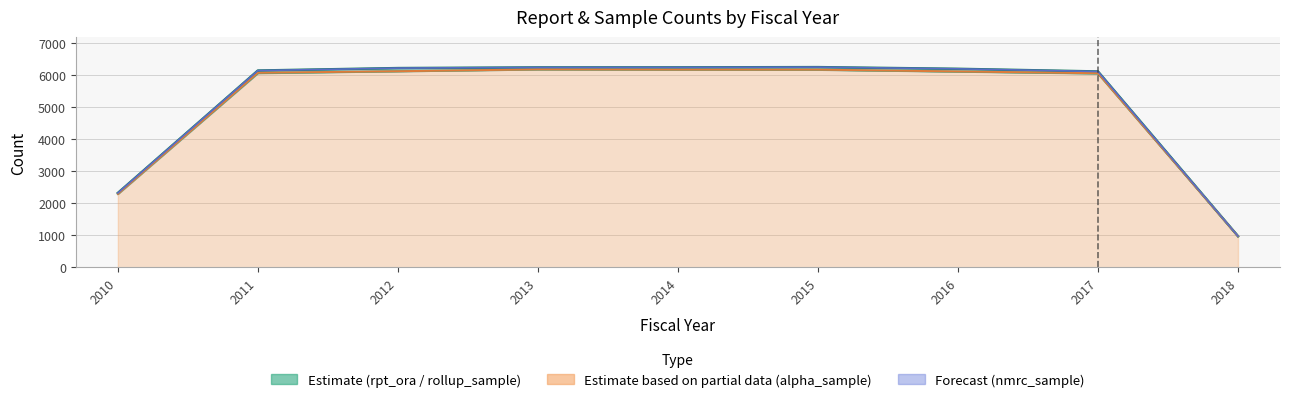

True or false: nmrc_sample has more than 0 interior local peaks.

True